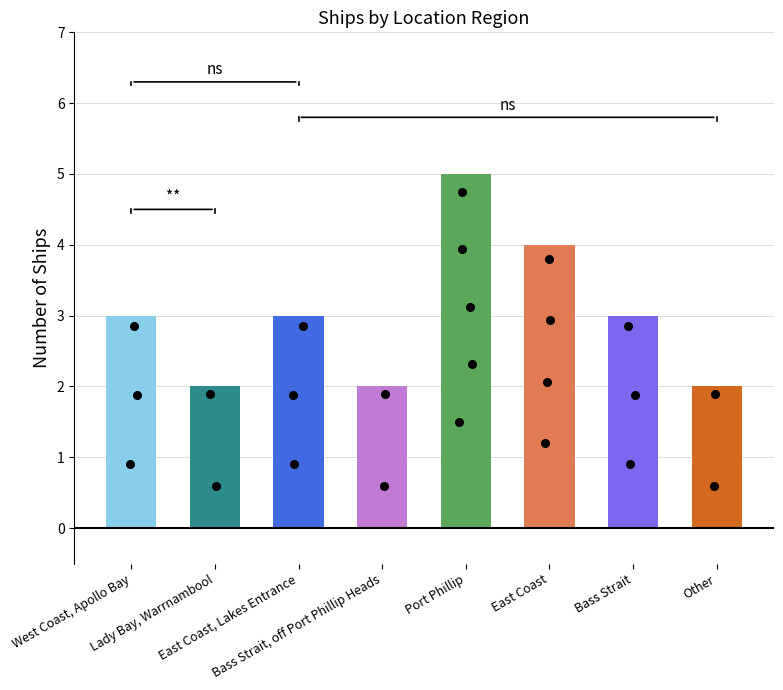

Approximately how many times larger is the value at Port Phillip compared to West Coast, Apollo Bay?

1.7